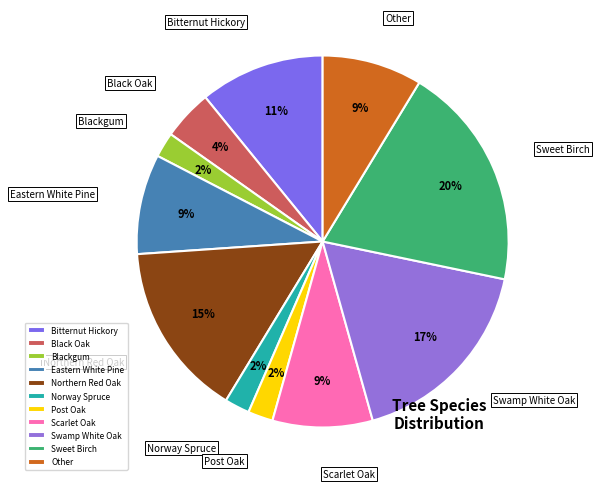

What is the ratio of the value at Sweet Birch to the value at Scarlet Oak?

2.2